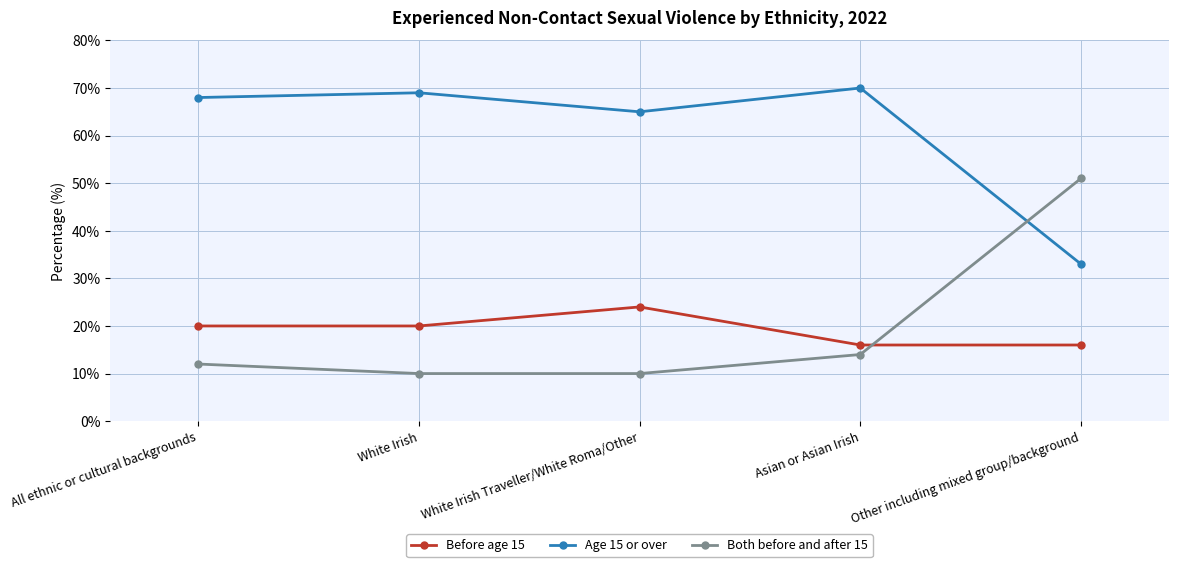

How many series are shown in this chart?

3